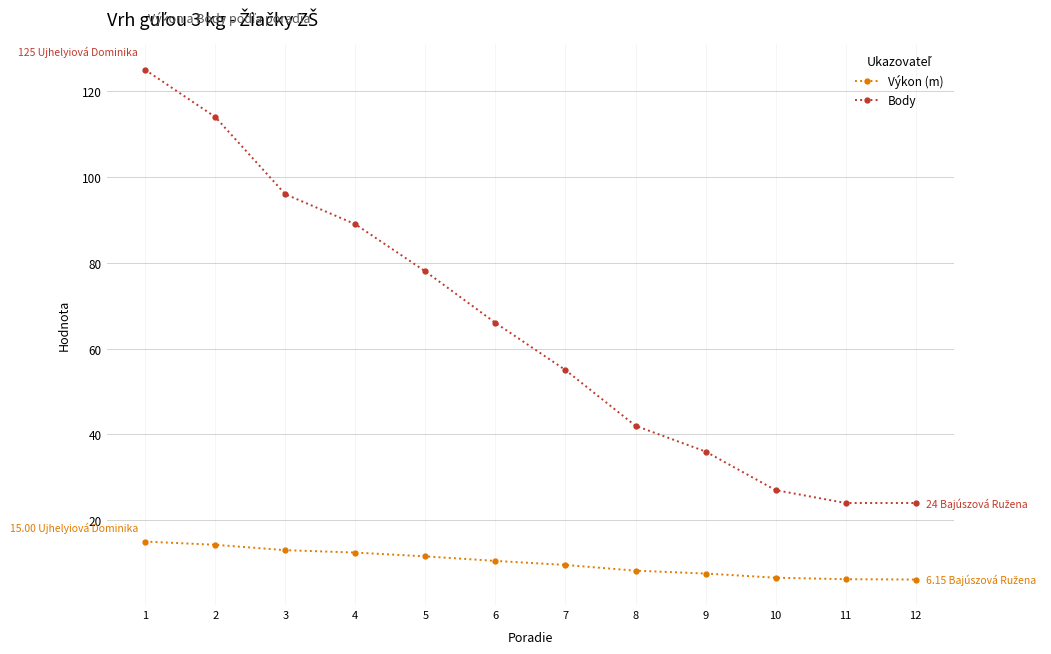

True or false: Výkon (m) and Body cross at least once.

False